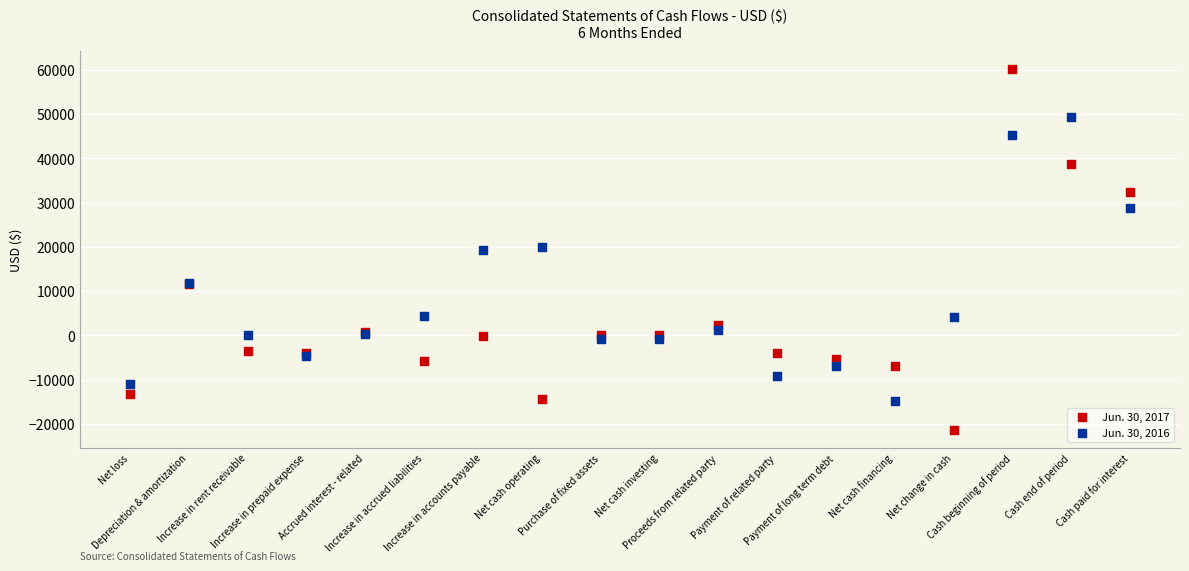

Which series has the widest spread of Y values?

Jun. 30, 2017